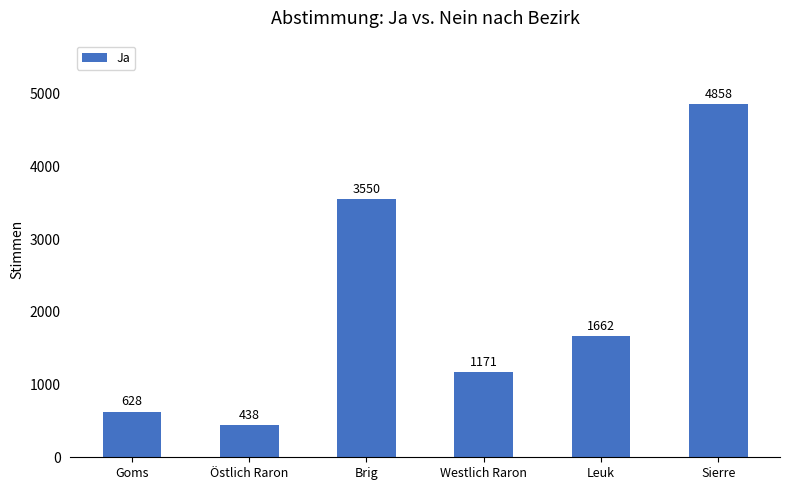

What position from the left is Brig?

3